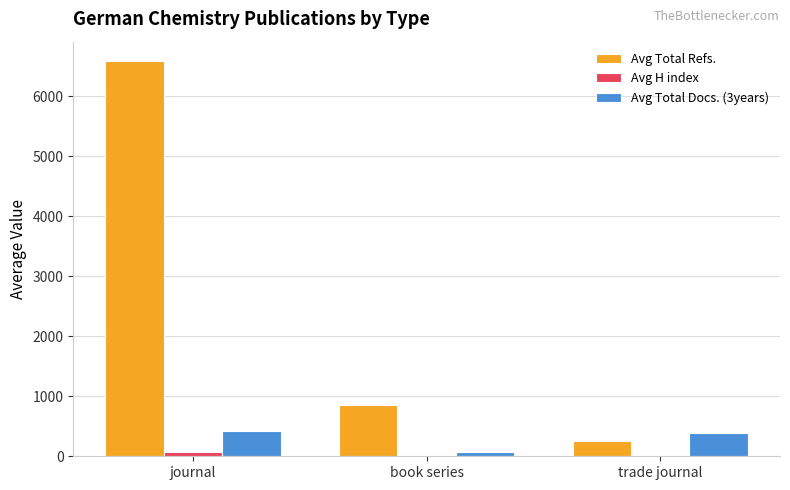

How many groups of bars are there?

3